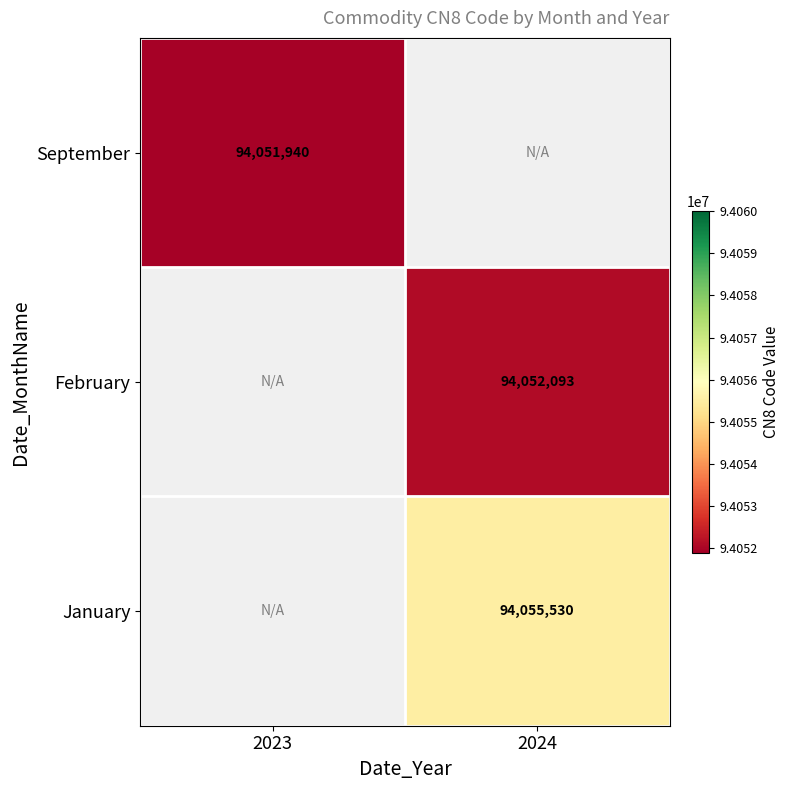

Between 2023 and 2024, which is larger?

2024